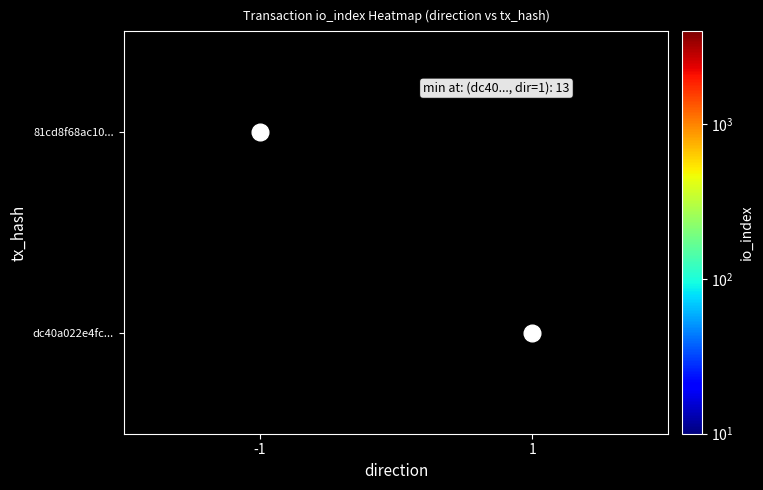

Rank the series at -1 from highest to lowest value.

81cd8f68ac10..., dc40a022e4fc...